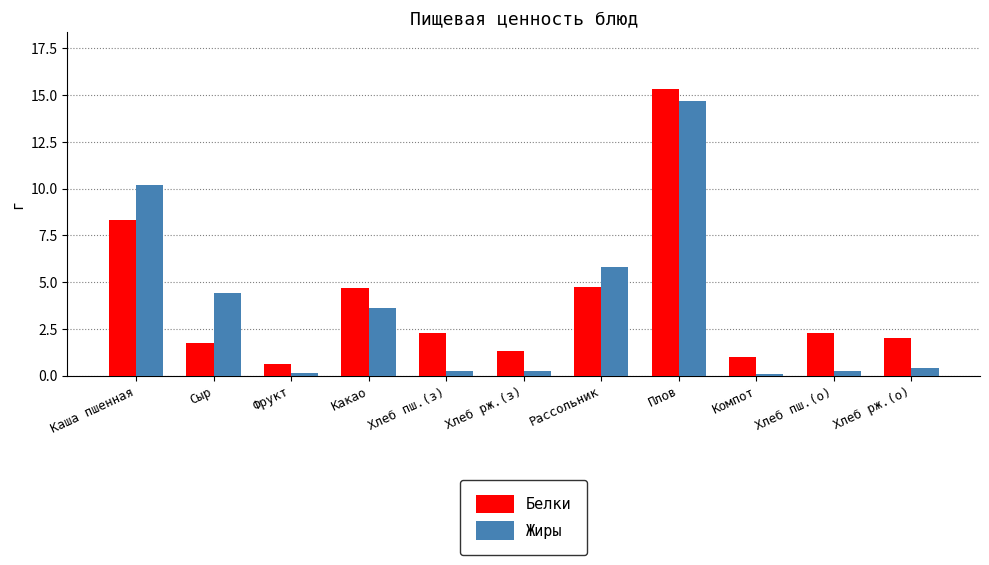

What is the value of the Белки bar at the 8th from the left?

15.3